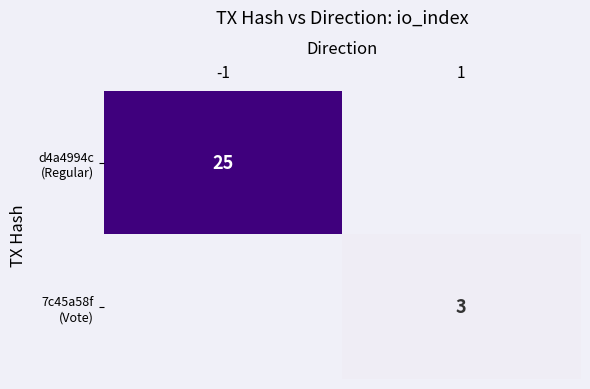

Where is d4a4994c (Regular) nearest to the value 25?

-1